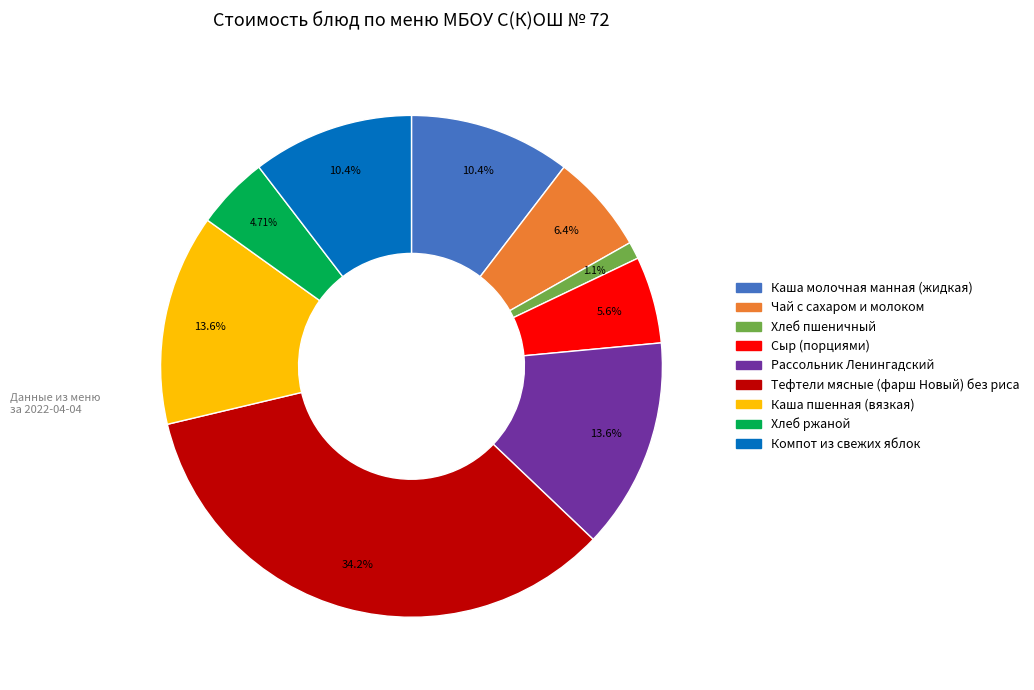

To the nearest percent, what portion does Тефтели мясные (фарш Новый) без риса represent?

34%